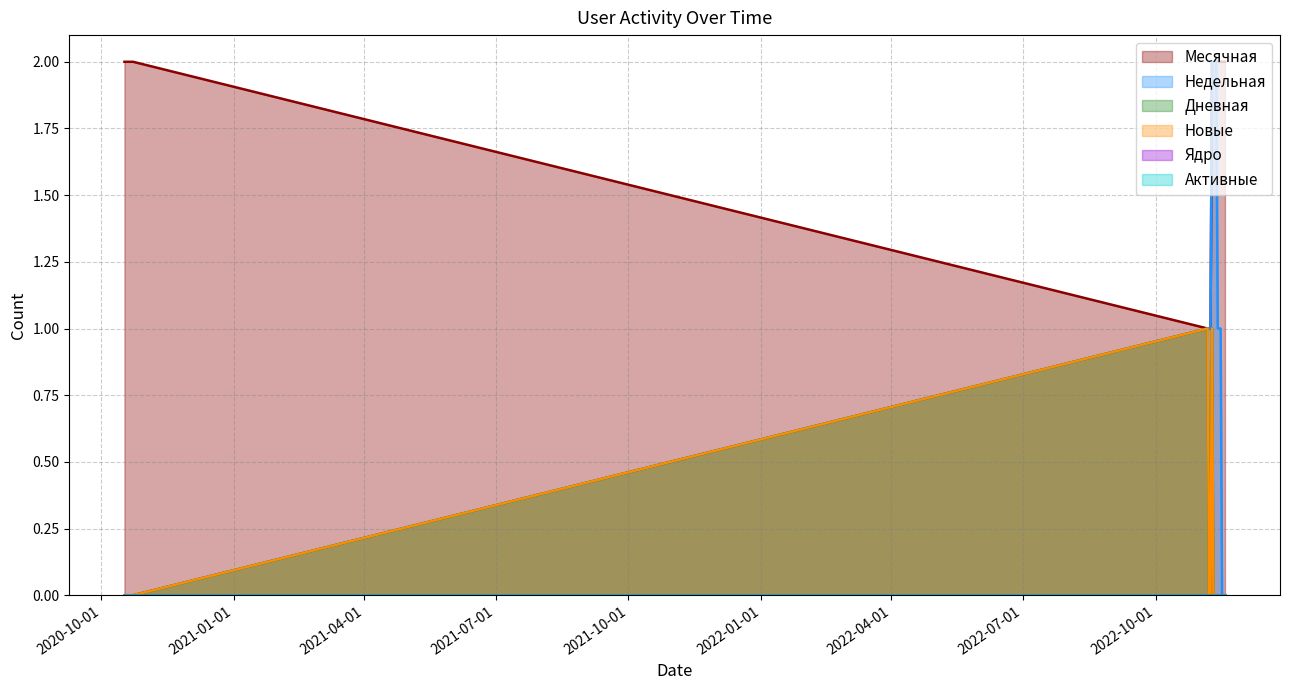

Does the chart have visible grid lines?

Yes